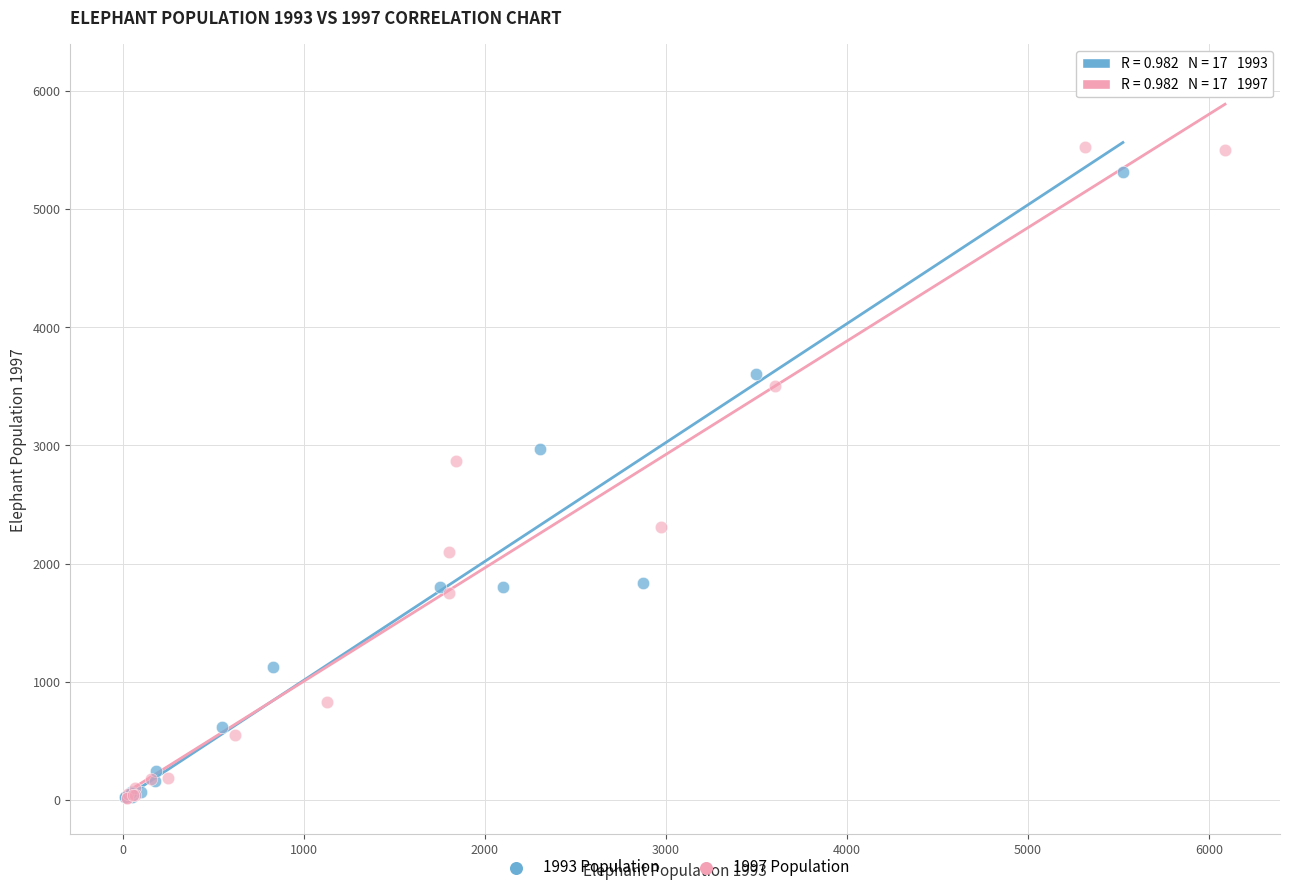

Which series has the widest spread of Y values?

1993 Population